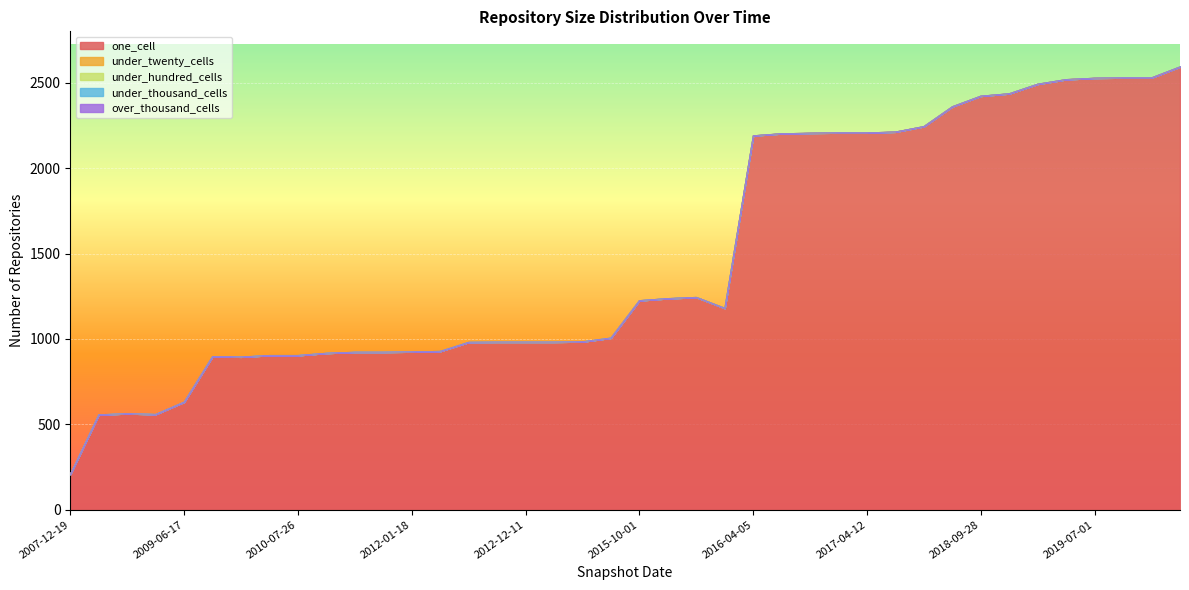

At which category is the sum across all series the highest?

2020-07-01